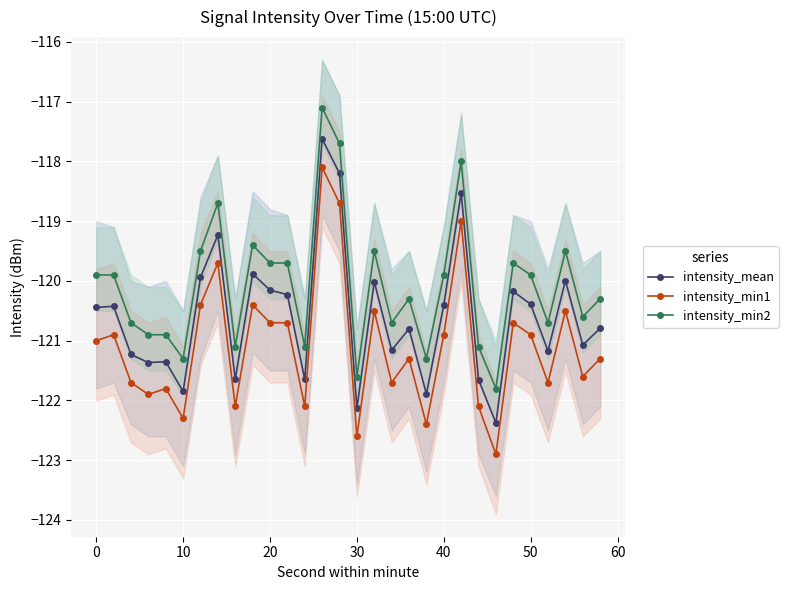

Which series has the largest range (max minus min)?

intensity_min1